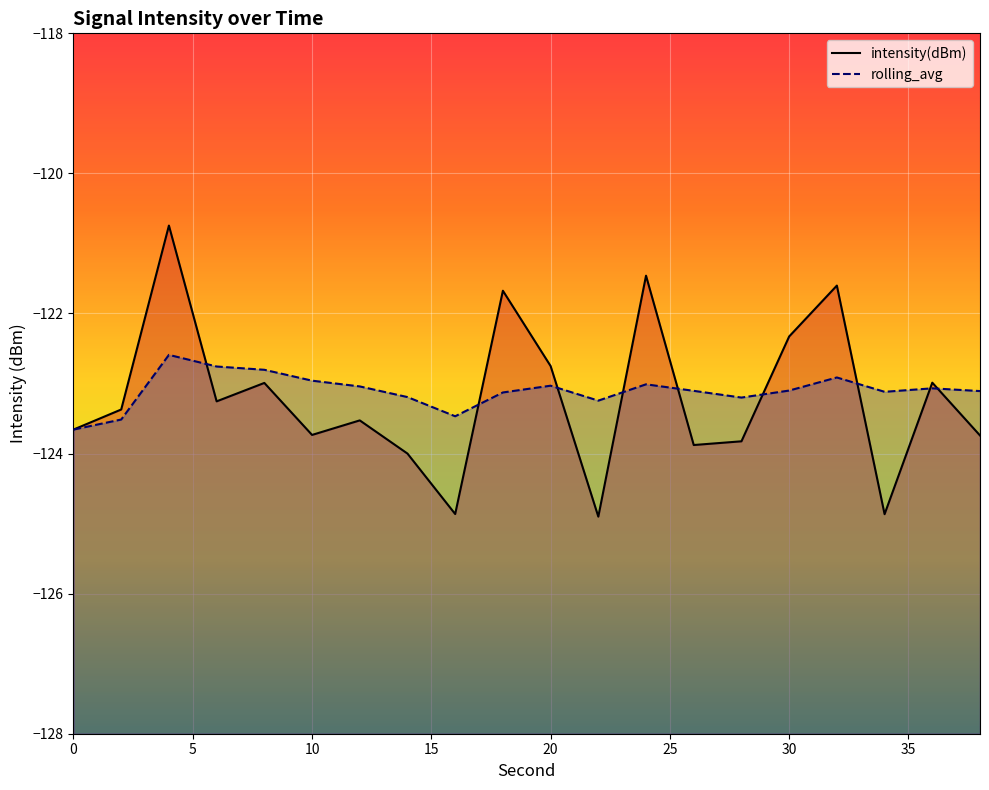

What is the value of the intensity(dBm) point at the 18th from the left?

-124.9